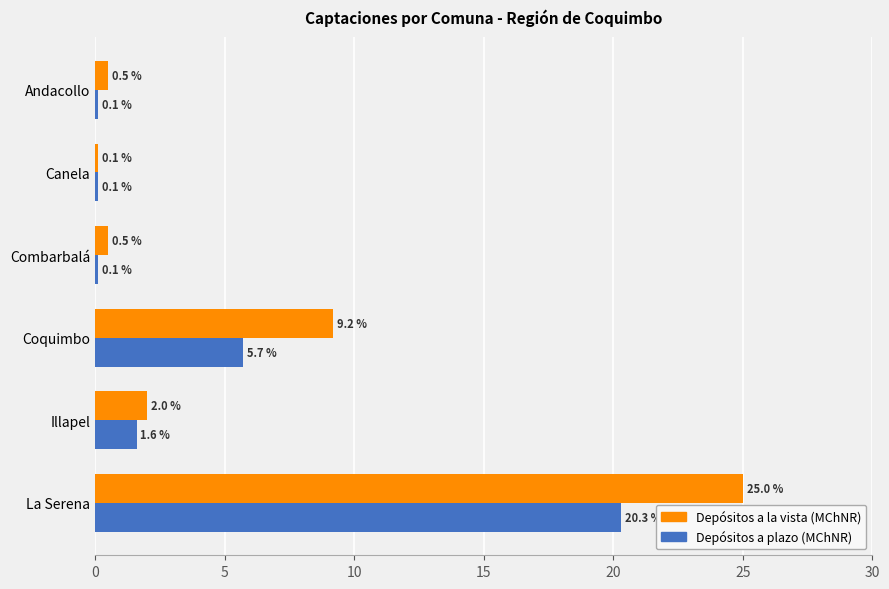

What is the spread (max minus min) of values at Coquimbo?

3.5